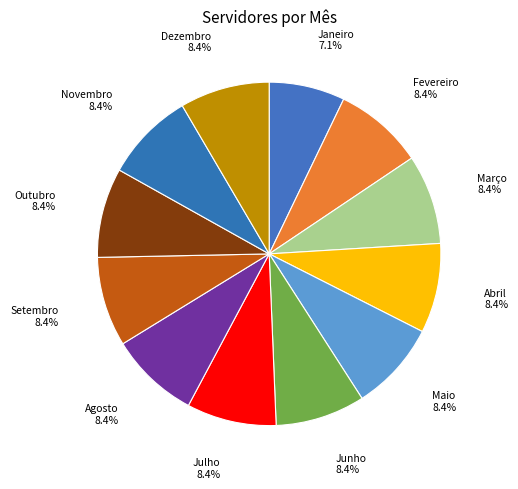

To the nearest percent, what percentage of the pie is Setembro?

8%